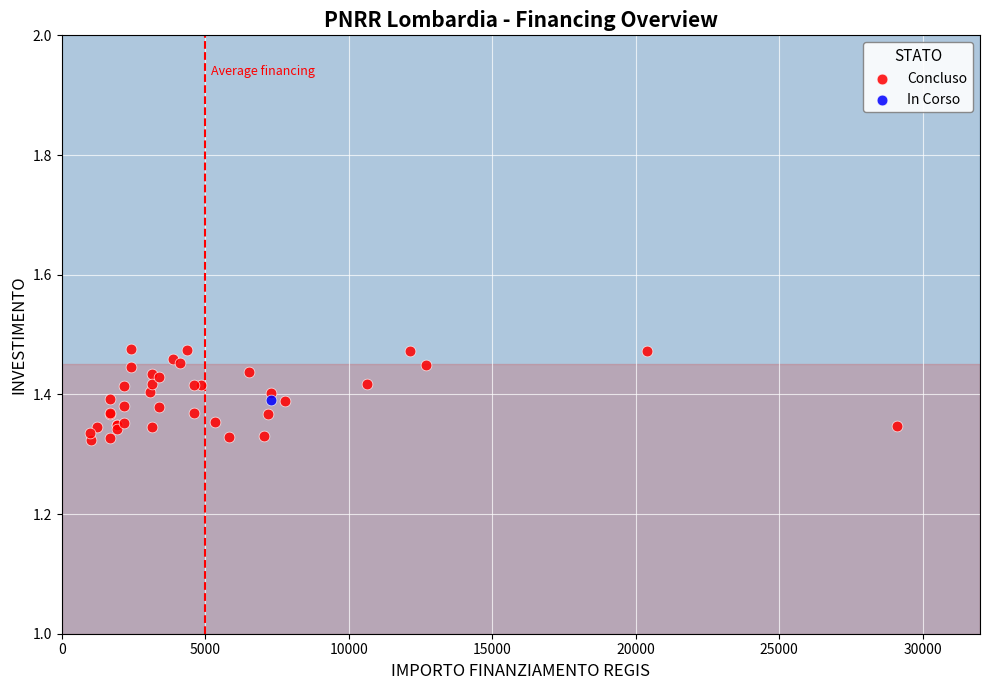

What are all the series names shown in the legend?

Concluso, In Corso